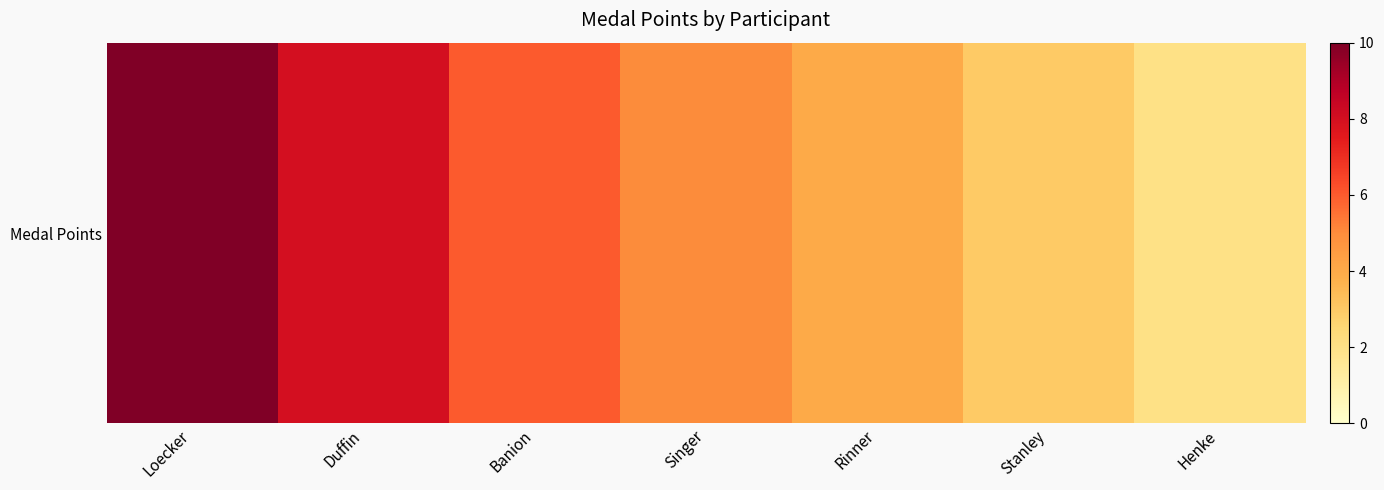

What is the average value?

5